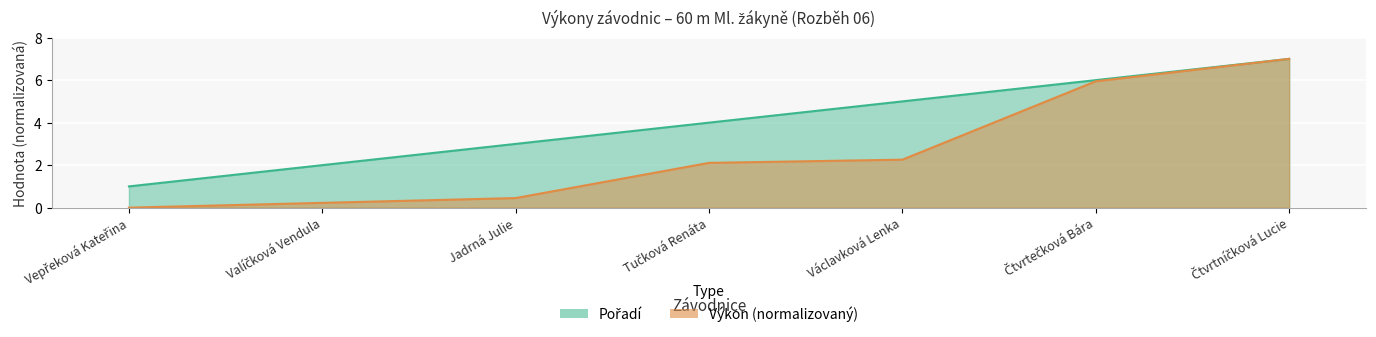

Where does the Výkon series first go above 2?

Tučková Renáta